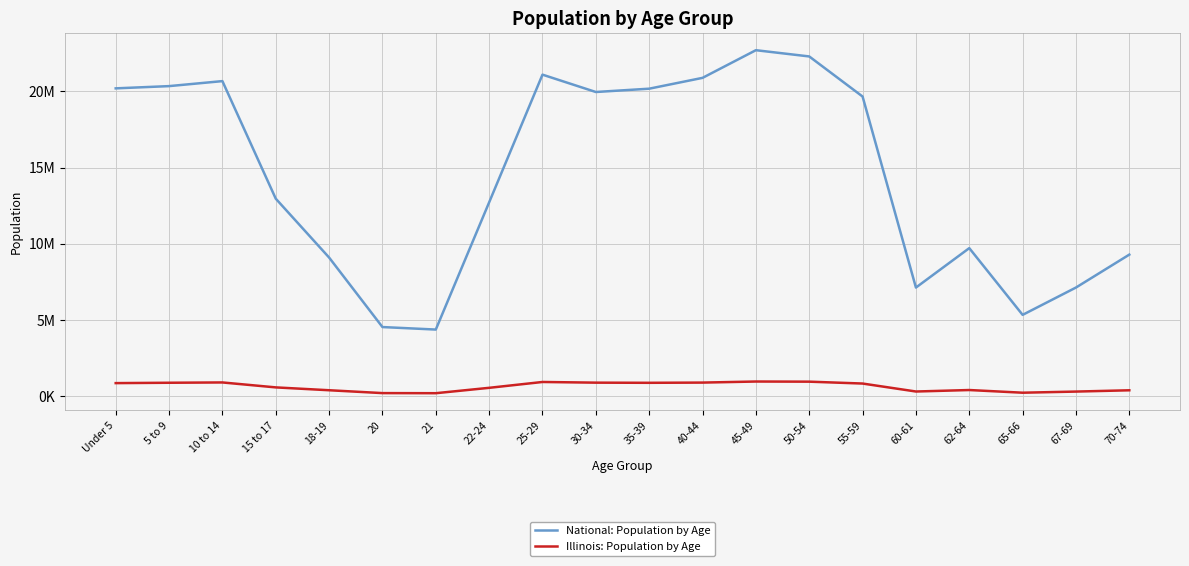

What are all the series names shown in the legend?

National: Population by Age, Illinois: Population by Age